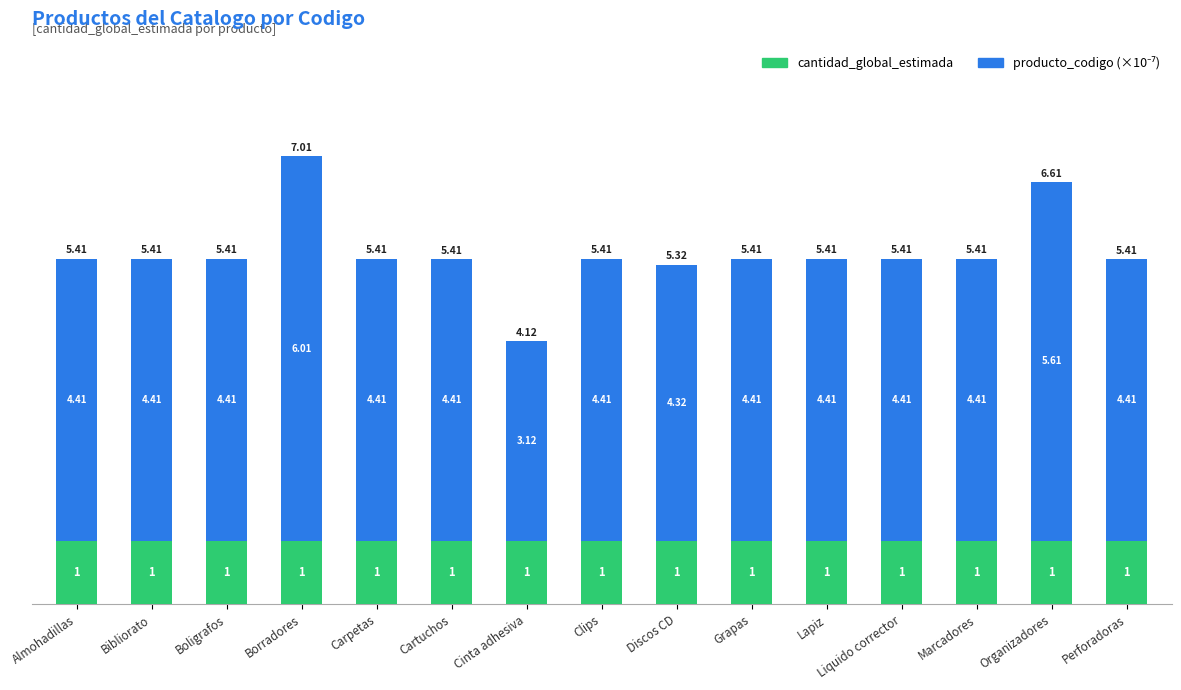

At which category is the sum across all series the highest?

Borradores